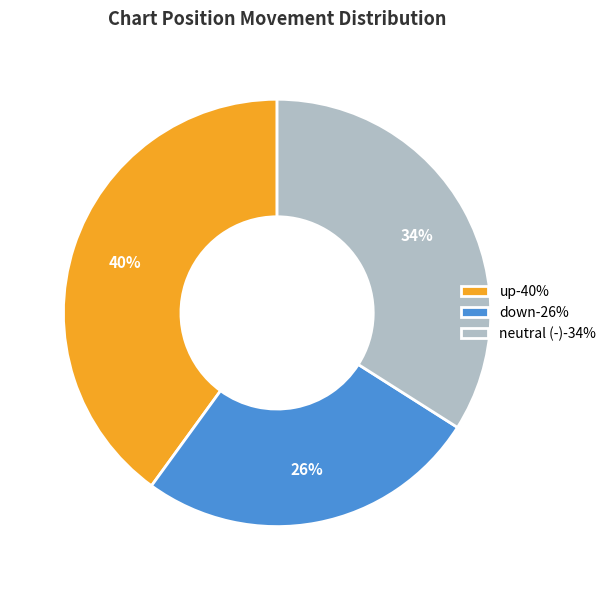

Does neutral (-)-34% account for over 50% of the chart?

No